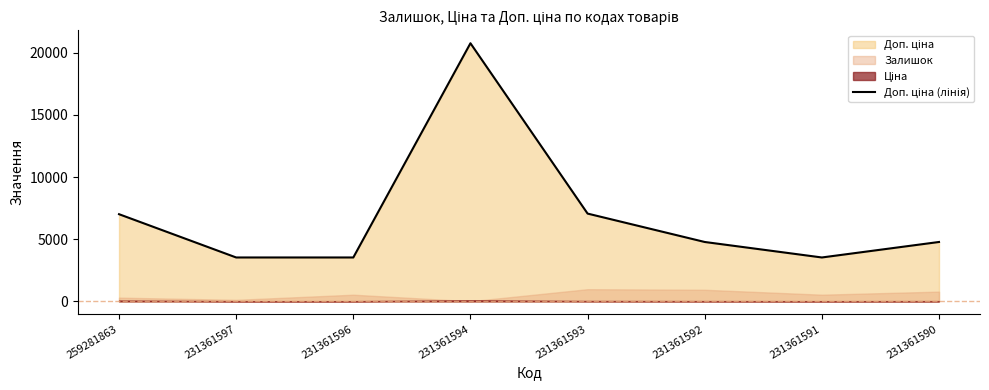

Rank the categories by value from lowest to highest.

231361597, 231361596, 231361591, 231361592, 231361590, 259281863, 231361593, 231361594